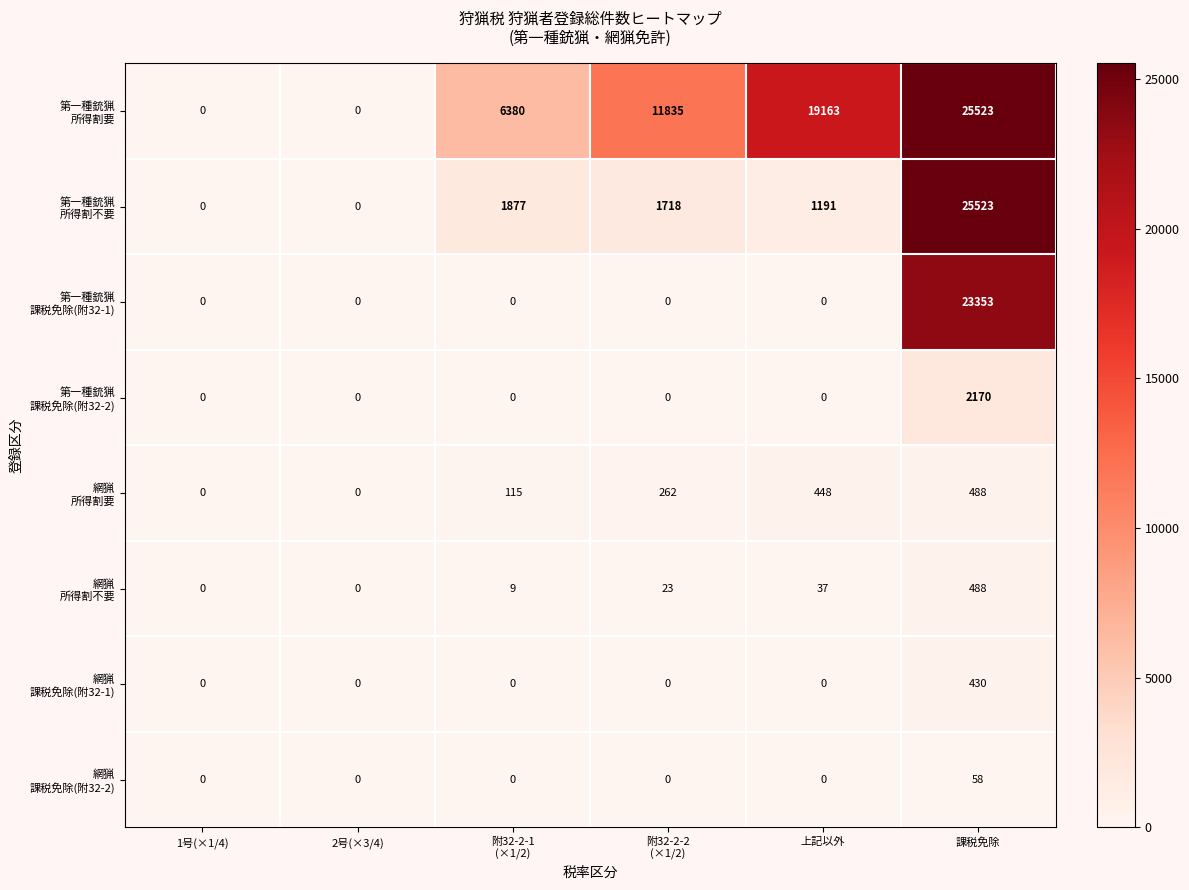

What is the difference between the highest and lowest values at 課税免除?

25465